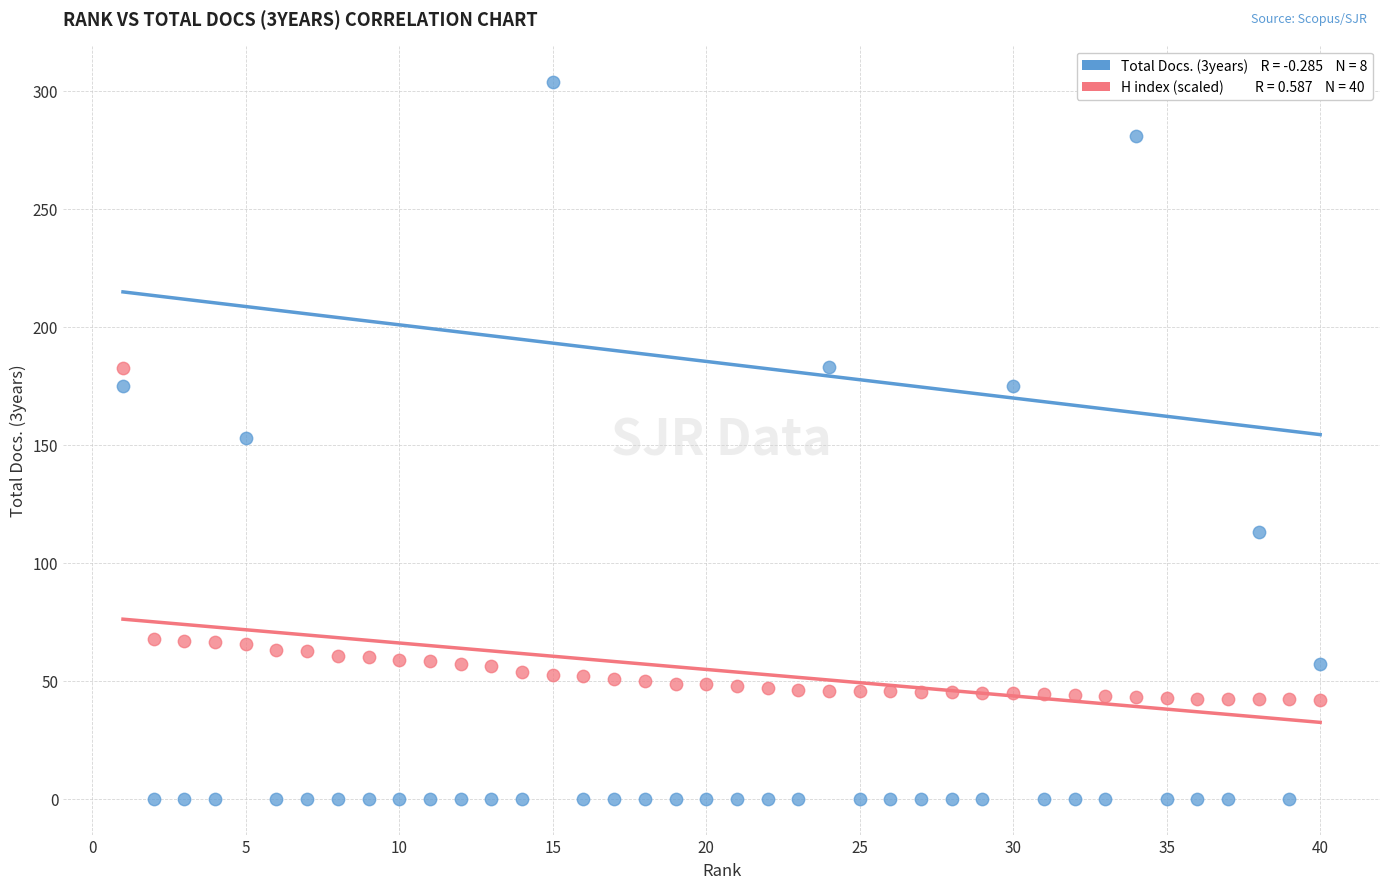

Across all data points, what is the range of X values (max minus min)?

39.0